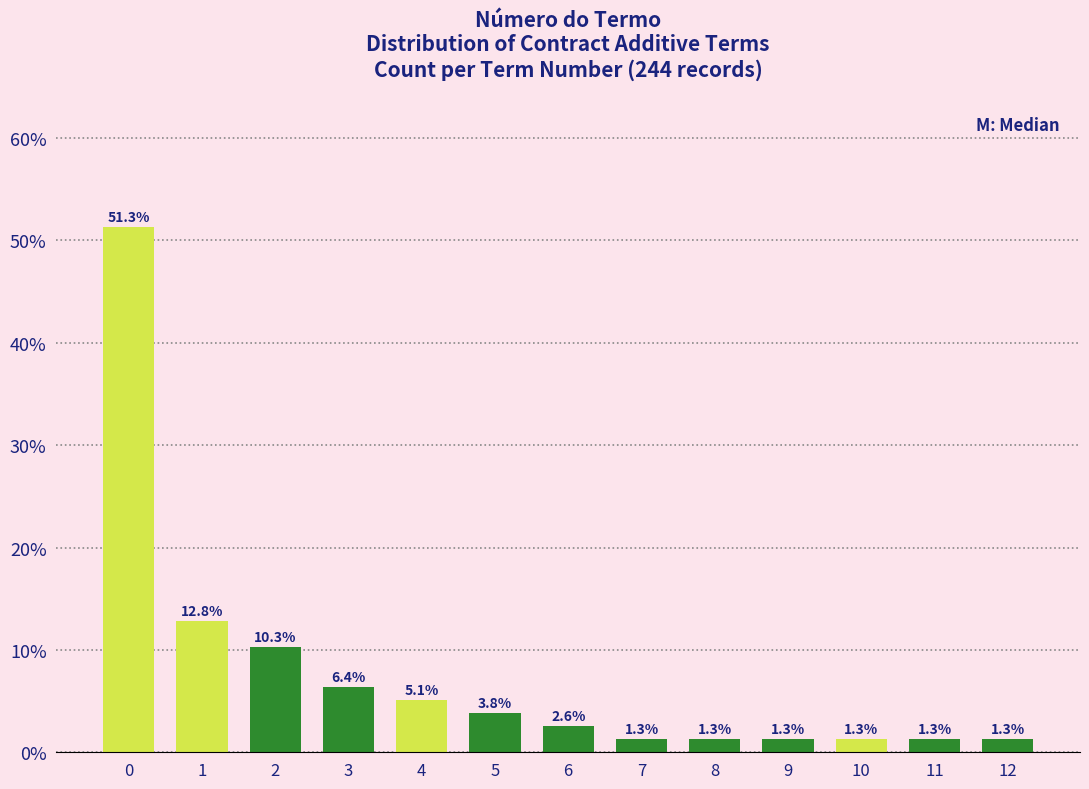

Reading right to left, transcribe all the data shown in this chart.

12=1.3	11=1.3	10=1.3	9=1.3	8=1.3	7=1.3	6=2.6	5=3.8	4=5.1	3=6.4	2=10.3	1=12.8	0=51.3